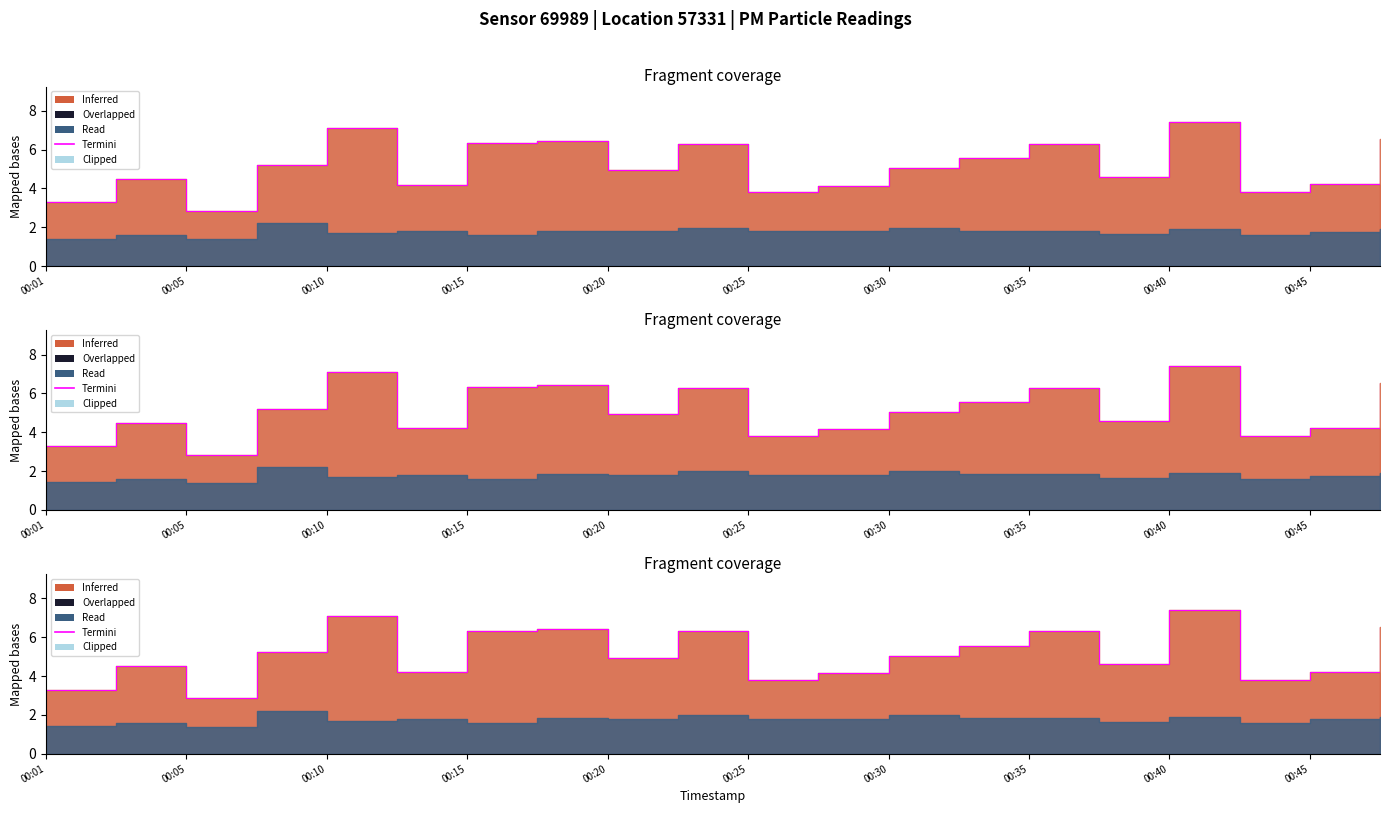

Reading right to left, extract all data points from this chart.

6.5	4.2	3.8	7.4	4.6	6.3	5.6	5.0	4.2	3.8	6.3	4.9	6.5	6.3	4.2	7.1	5.2	2.9	4.5	3.3